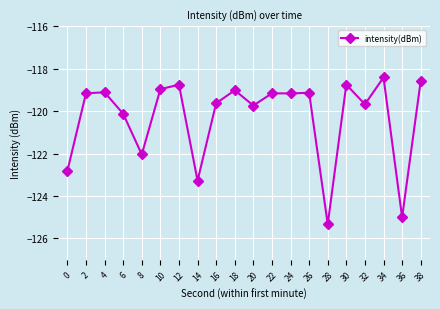

What is the value of the 16th point from the left?

-118.8